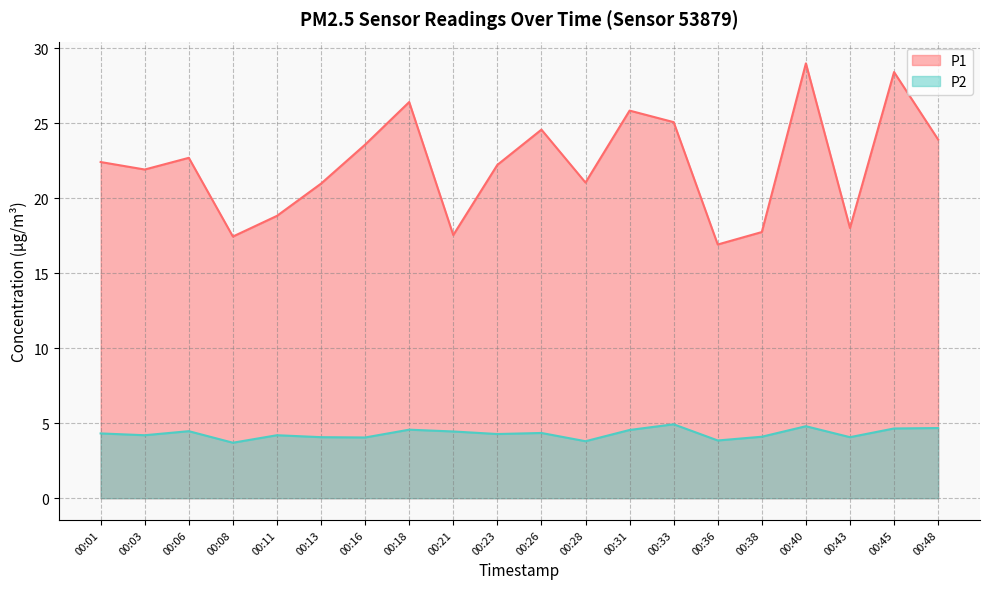

How many data points in P1 are less than 22?

9